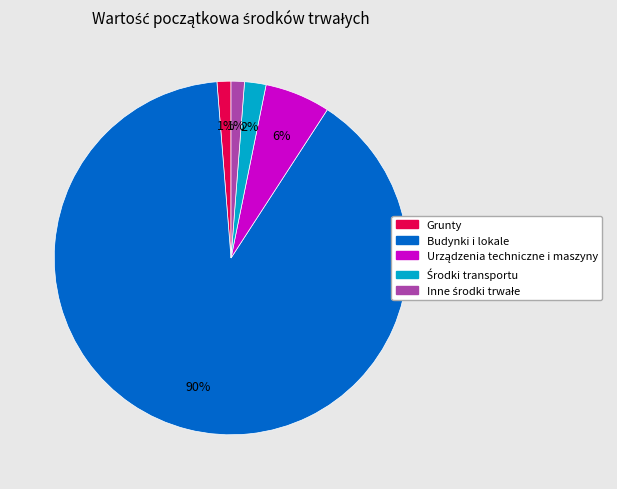

What is the largest slice in the pie chart?

Budynki i lokale